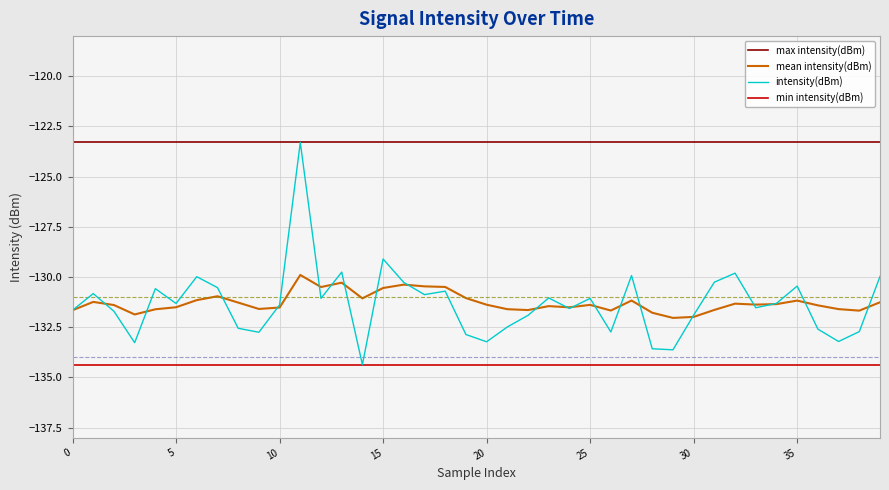

What is the minimum value shown in the chart?

-134.4